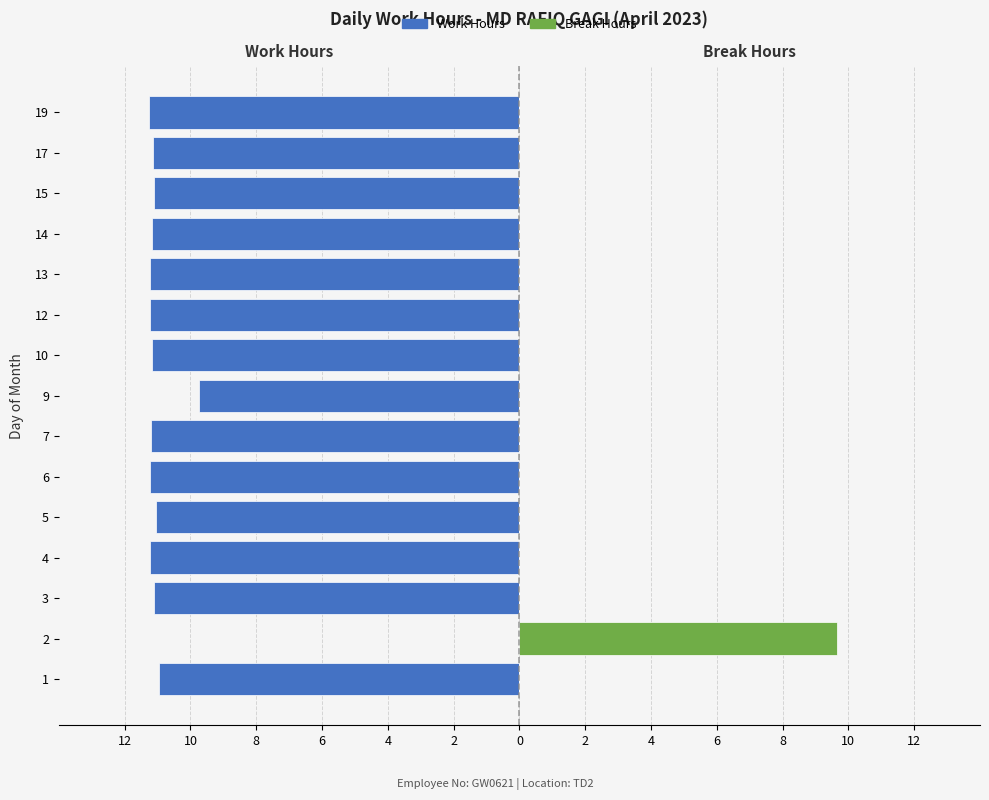

What is the label of the 3rd bar from the right?

12